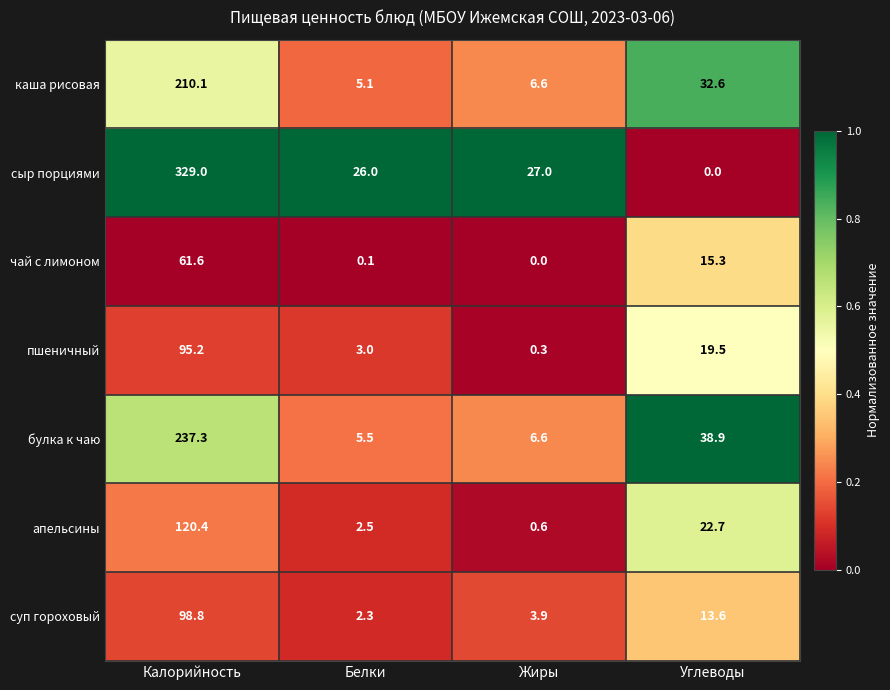

What is the difference between the highest and lowest values at Калорийность?

267.4